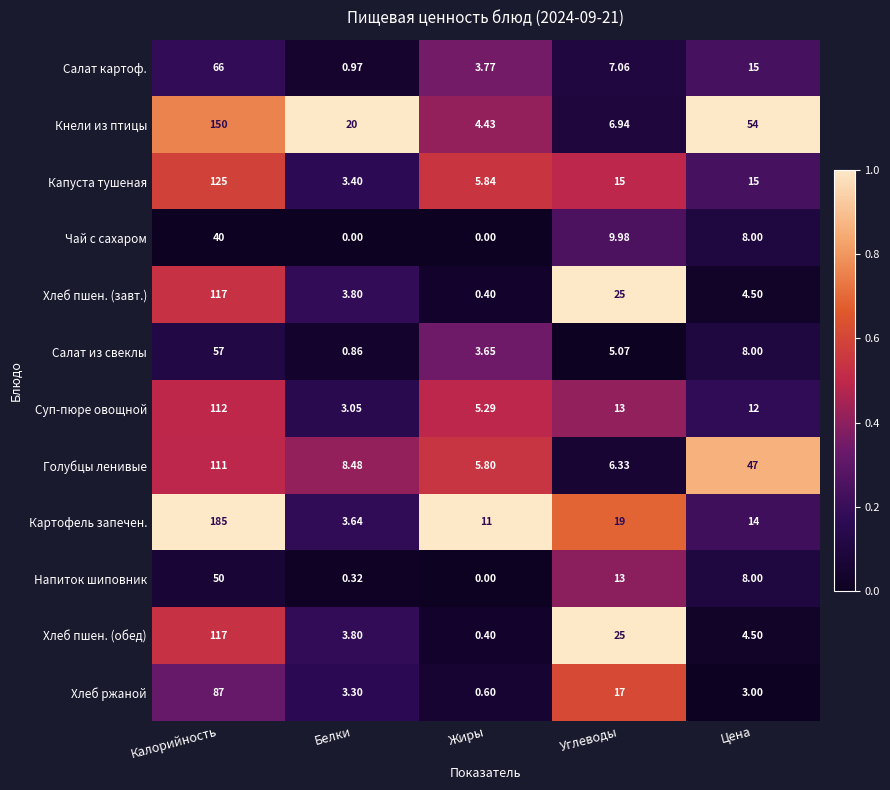

At which category does the chart reach its peak across all series?

Калорийность